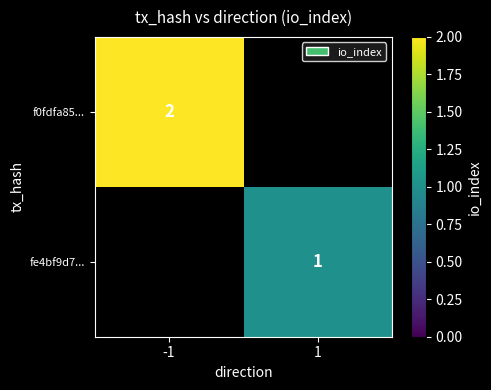

The value of fe4bf9d7... at 1 is 2. True or false?

False